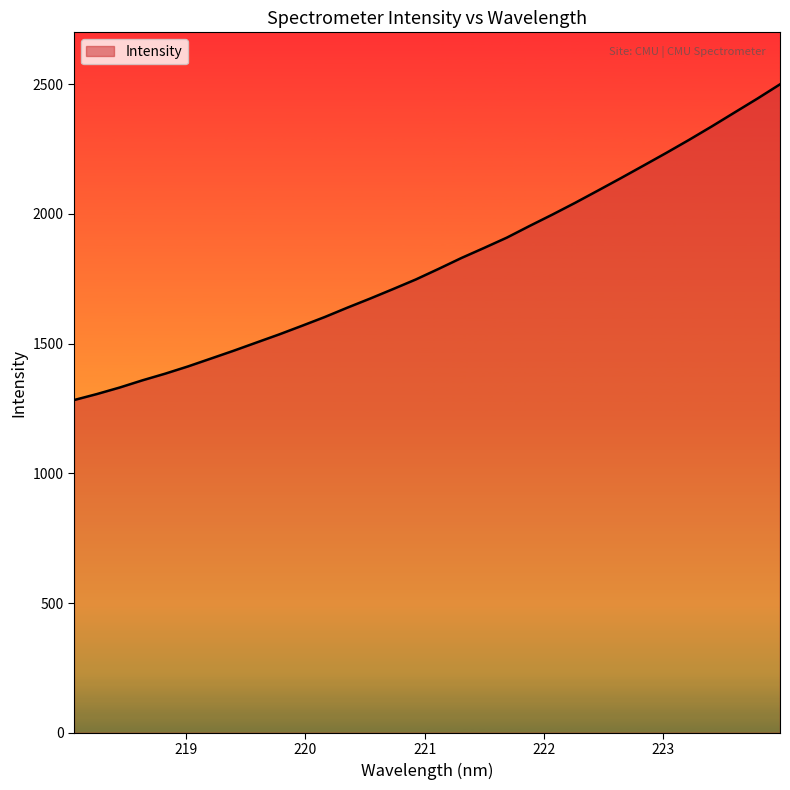

Does the chart display data point markers on the line(s)?

No